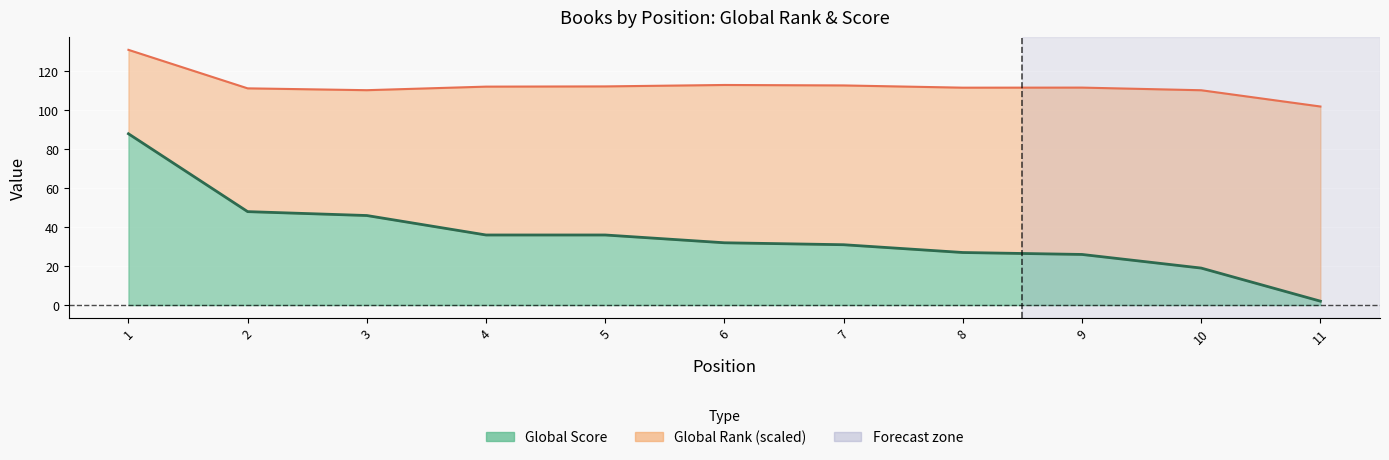

The chart shows a value of 48 at 2. True or false?

True